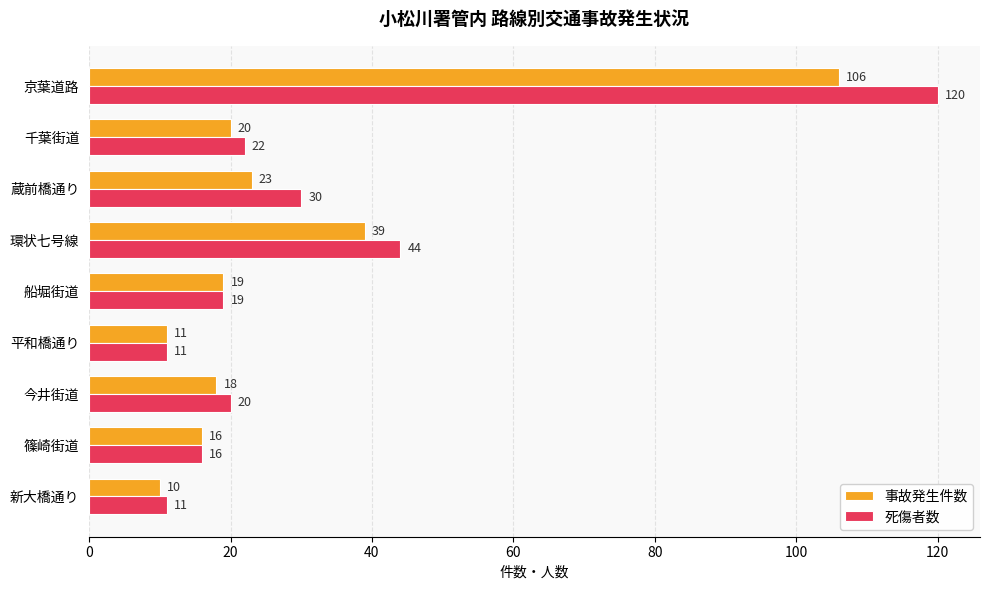

What are all the series names shown in the legend?

事故発生件数, 死傷者数